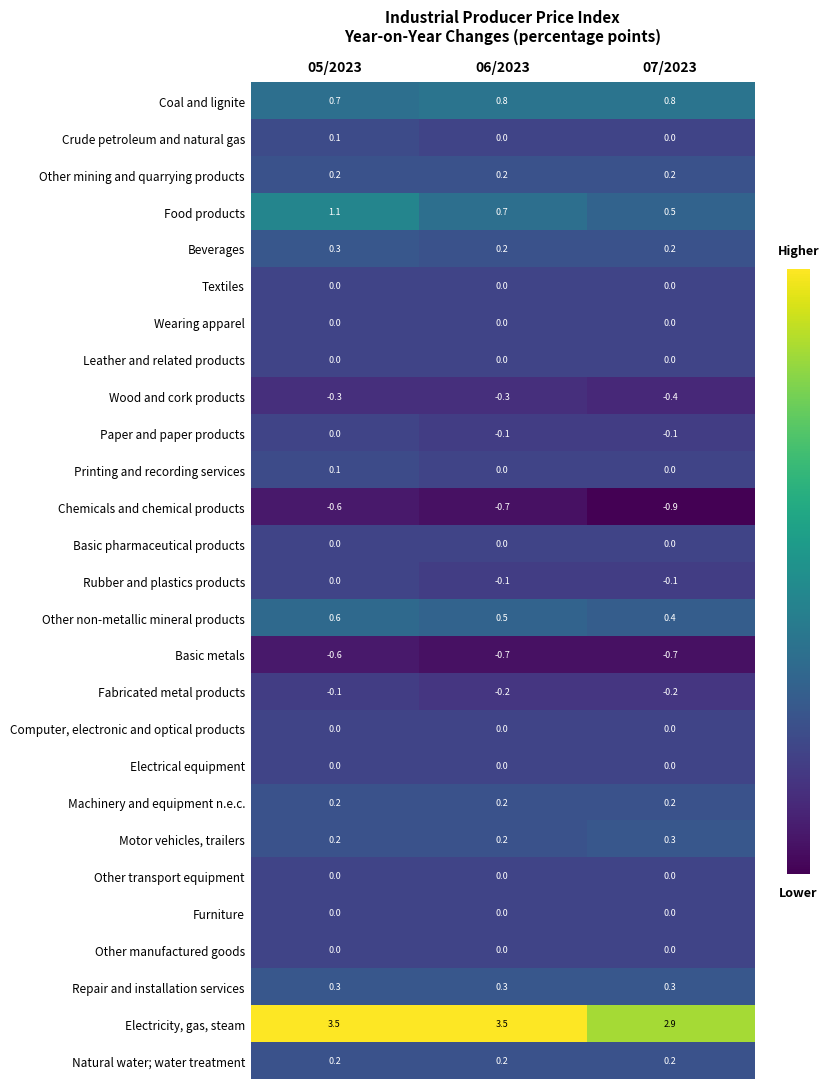

What is the difference between the highest and lowest values at 06/2023?

4.2